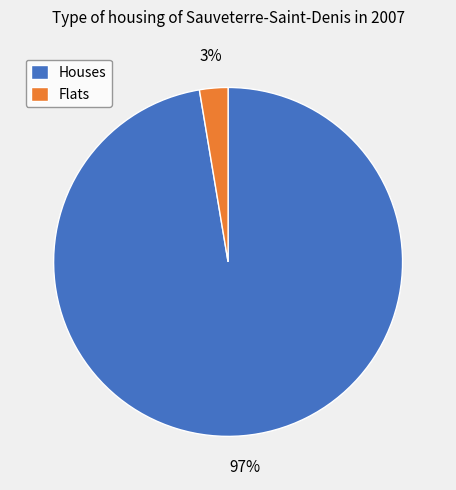

Between Houses and Flats, which is larger?

Houses